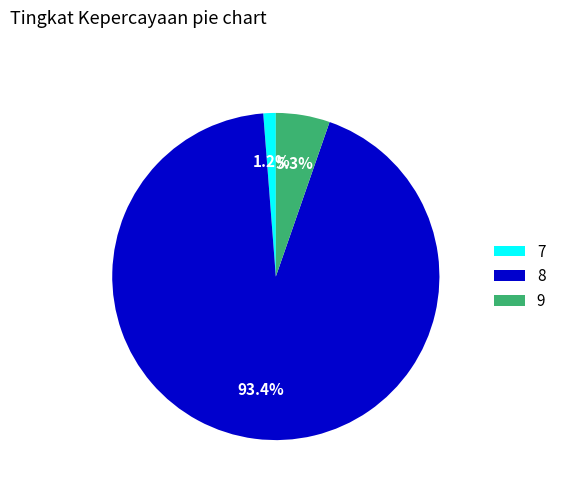

Is it true that 8 is 48% of the pie?

False